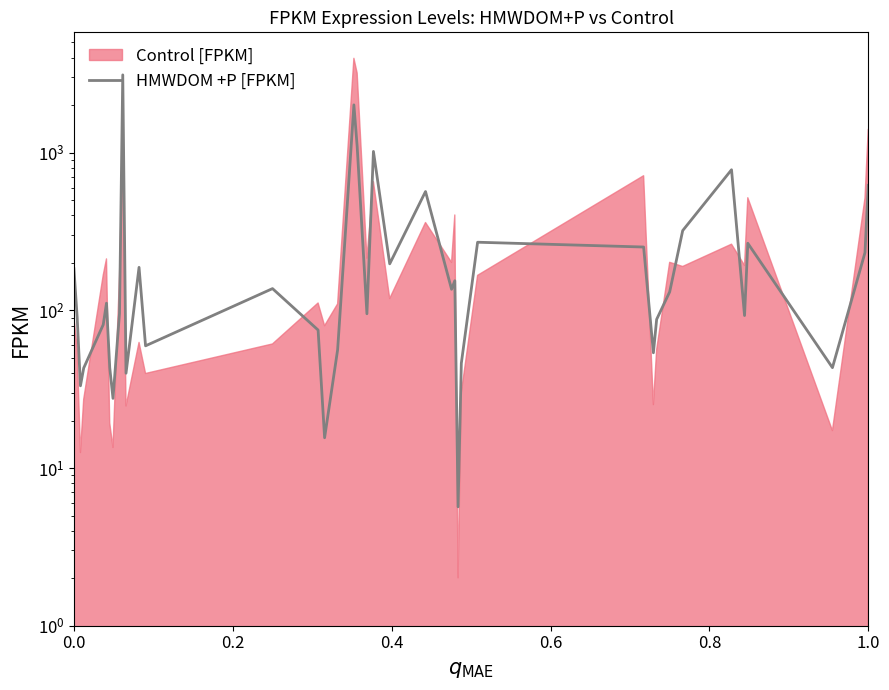

What is the difference between the maximum and minimum values?

3107.4